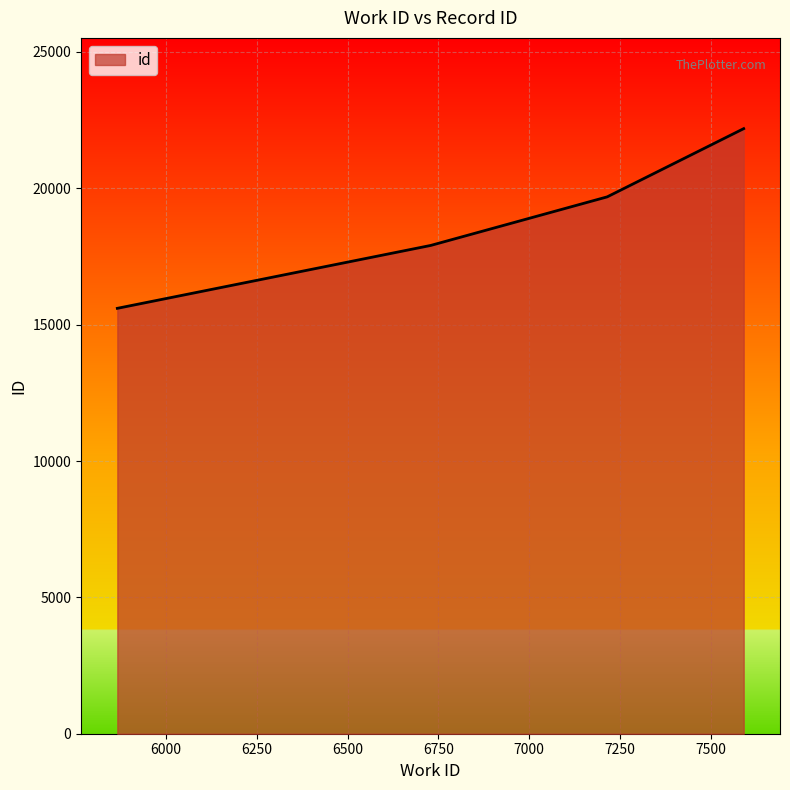

What is the smallest value displayed?

15600